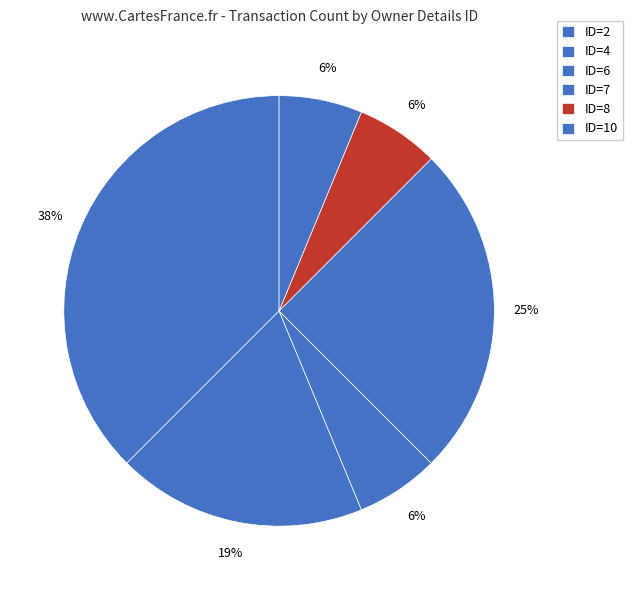

Count the number of slices in the pie.

6